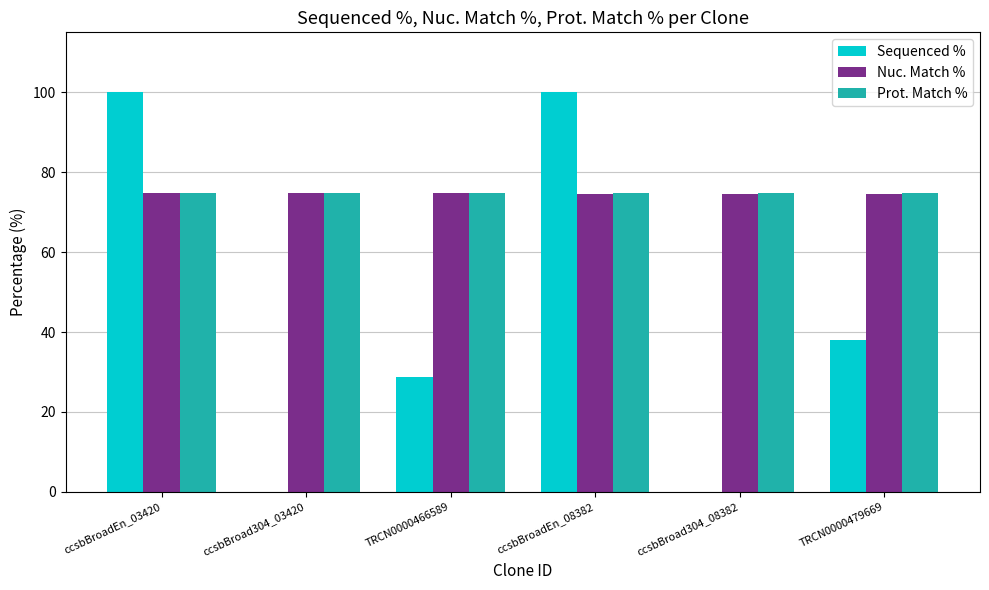

Are the bars horizontal?

No